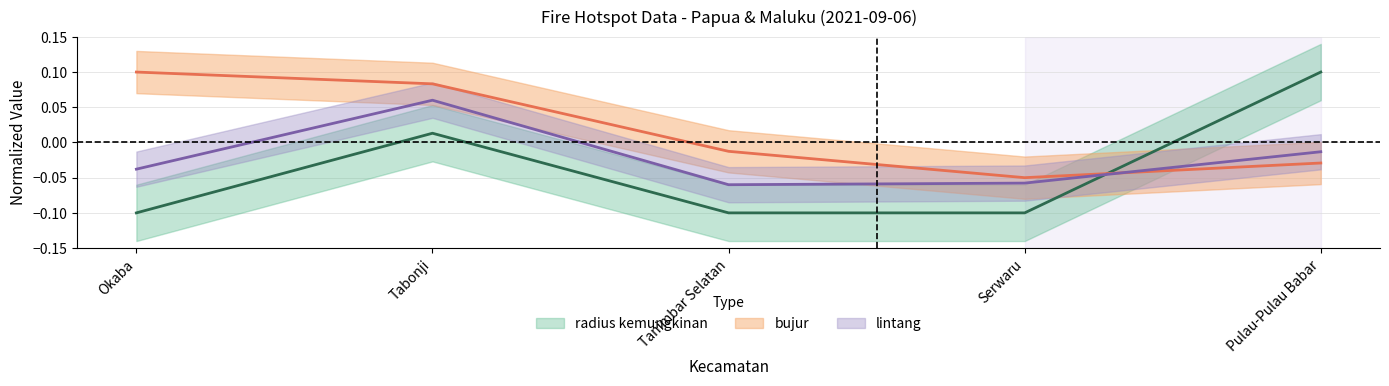

Count the number of data series in this chart.

3